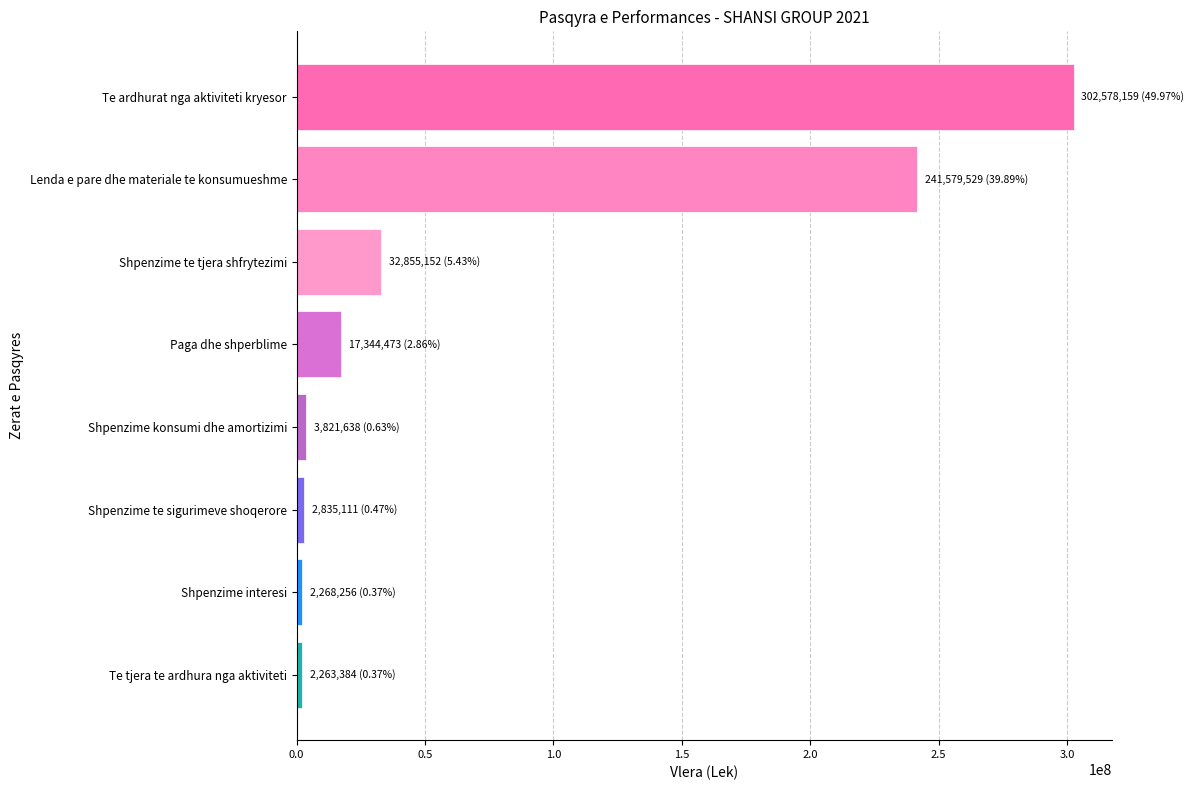

Are the bars horizontal?

Yes